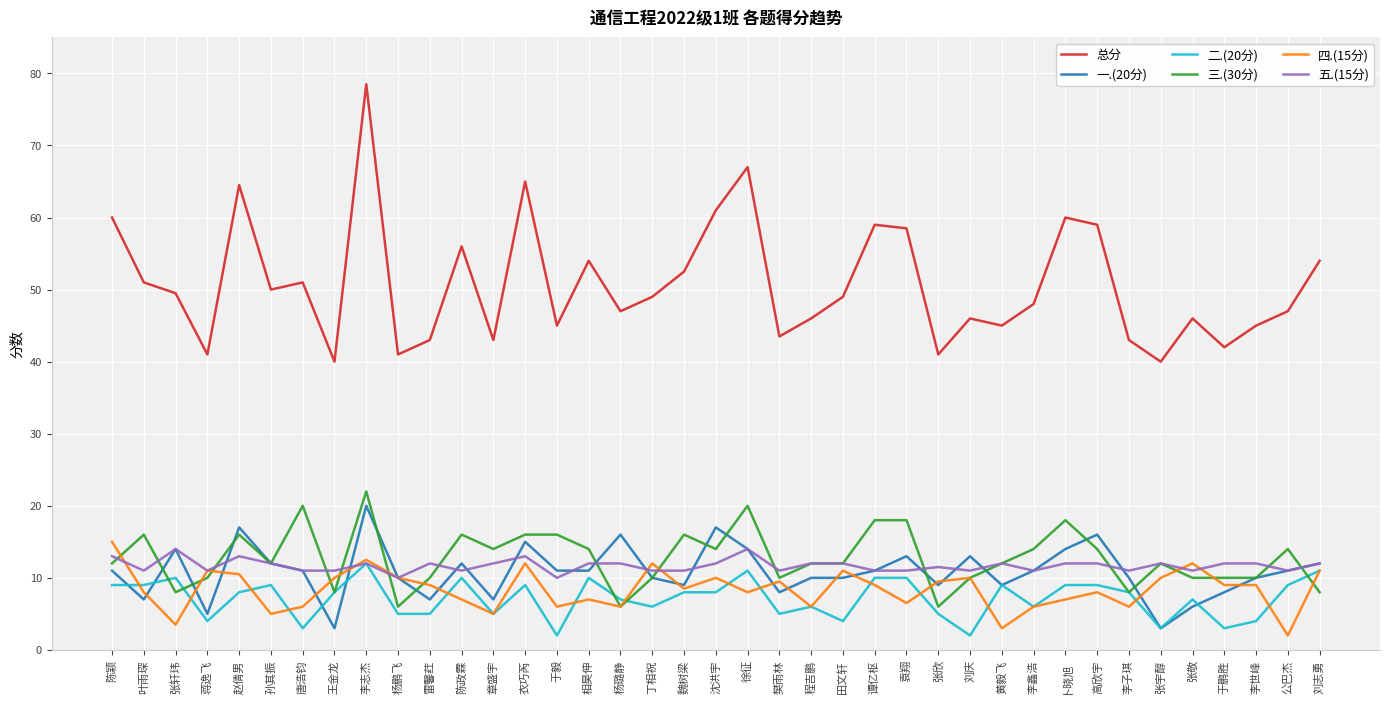

How many lines are shown in the chart?

6